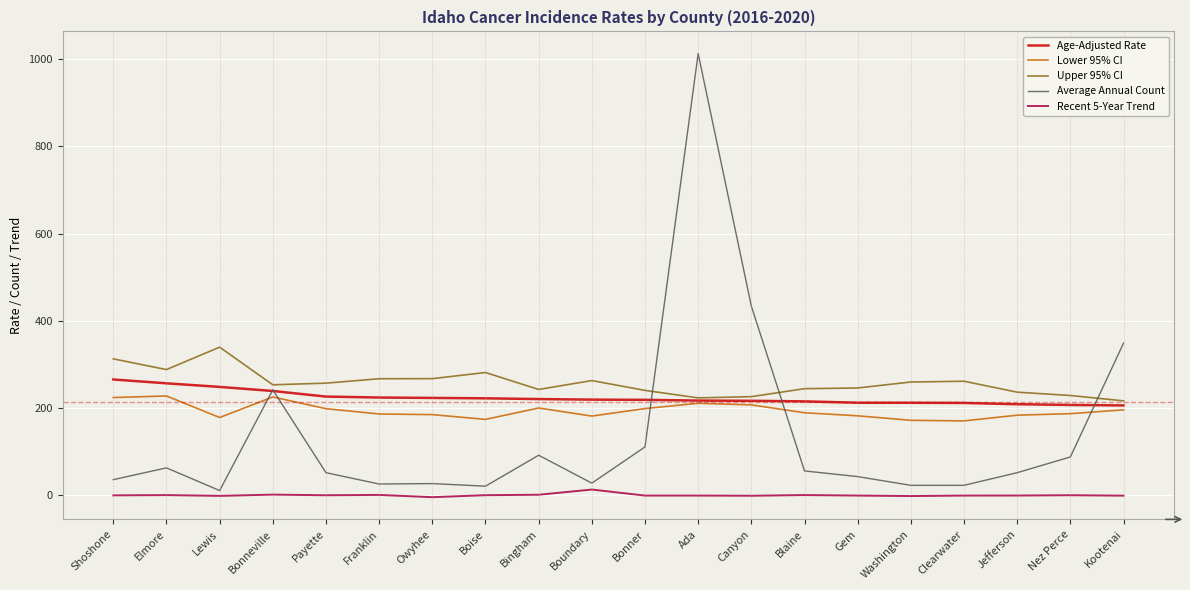

In Upper 95% CI, how many points are lower than both neighbors (excluding endpoints)?

4